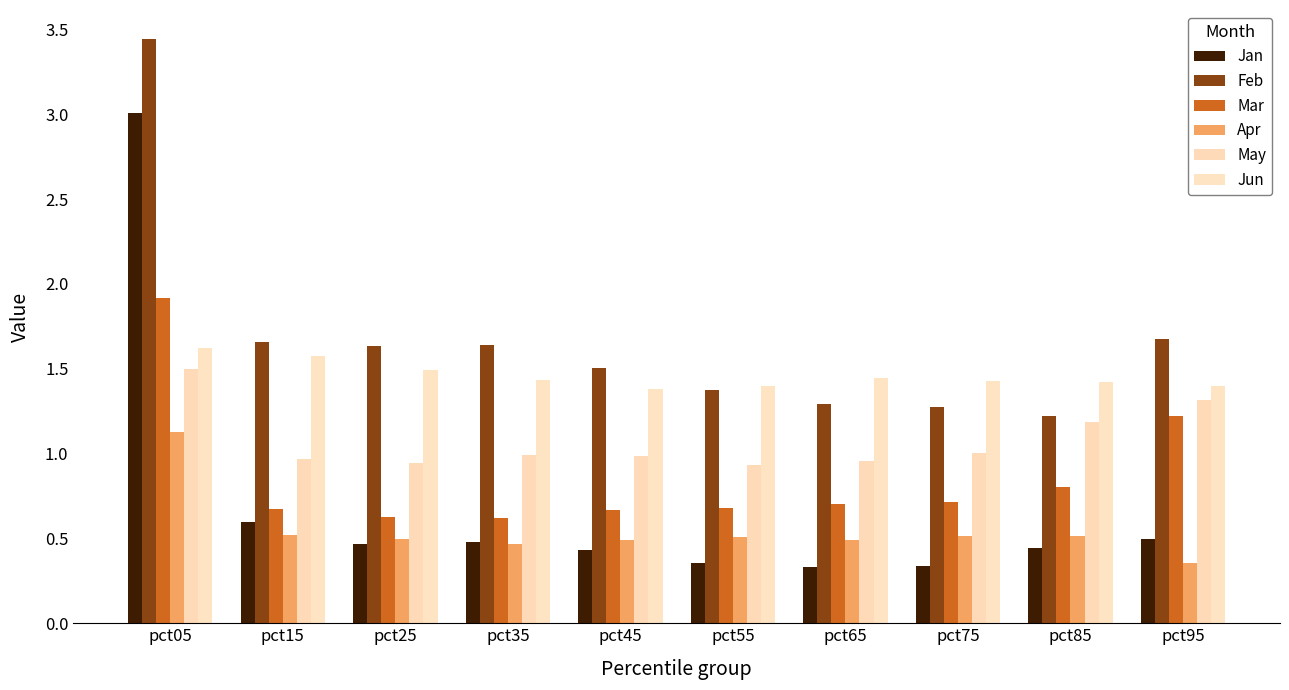

What is the sum of all May values?

10.8